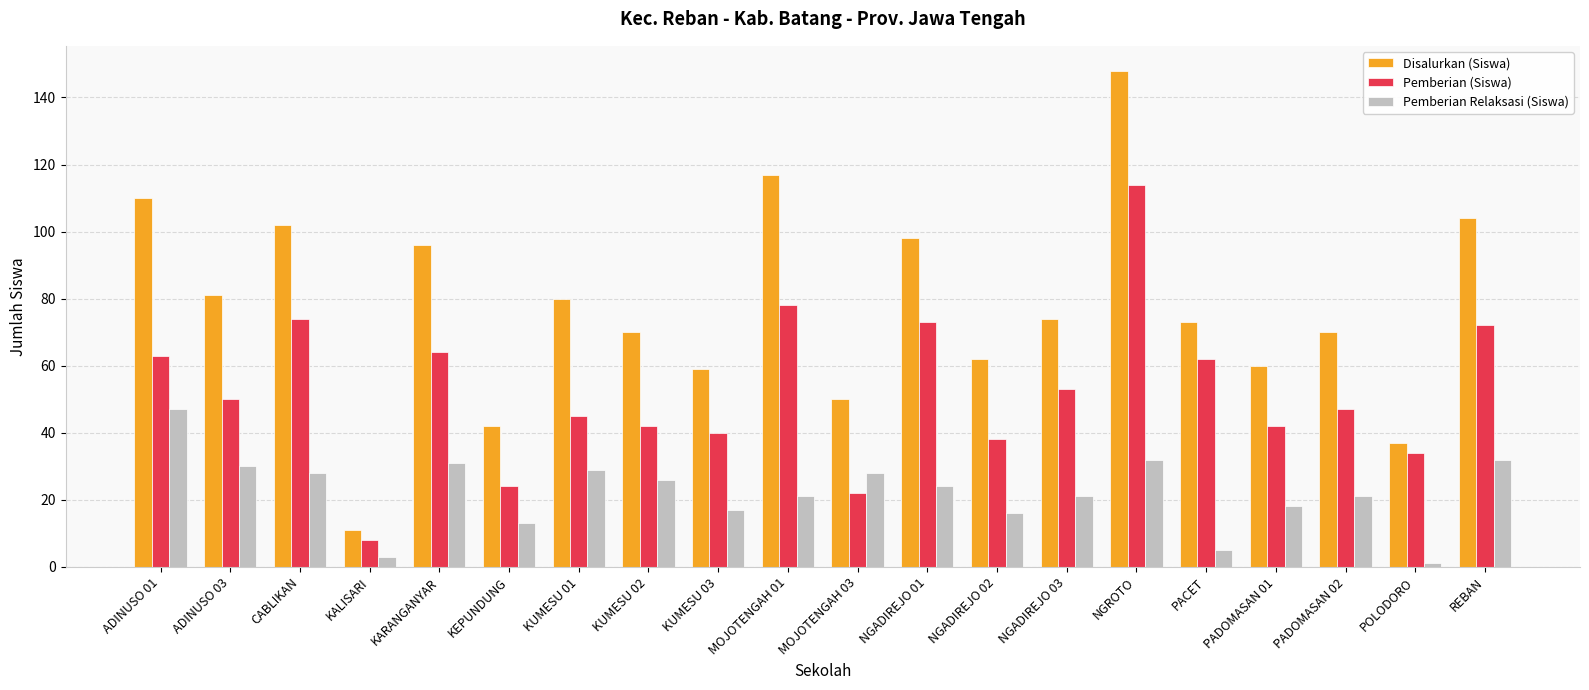

How many bars are there in each group?

3